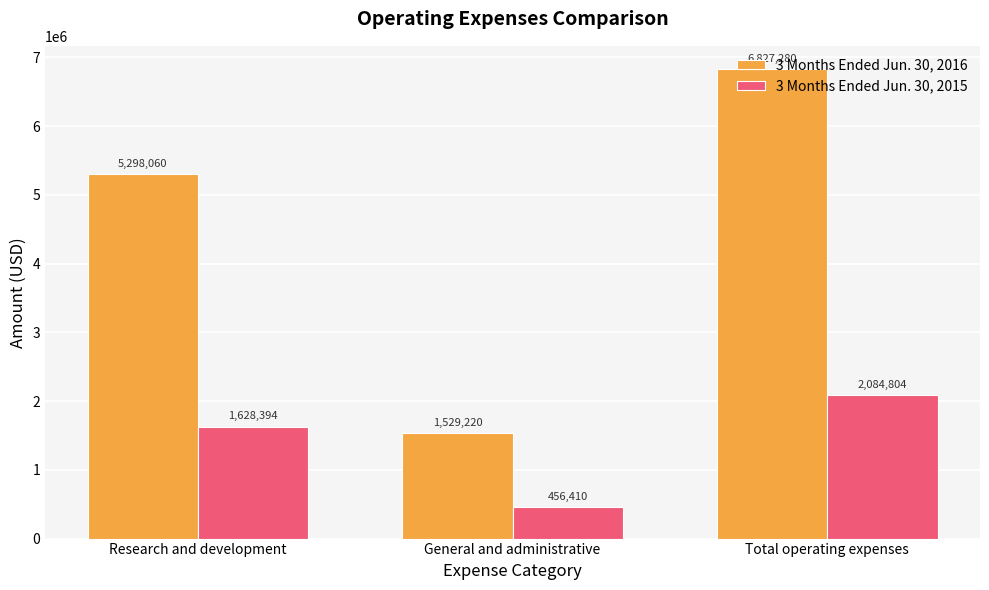

What is the maximum value for 3 Months Ended Jun. 30, 2015?

2084804